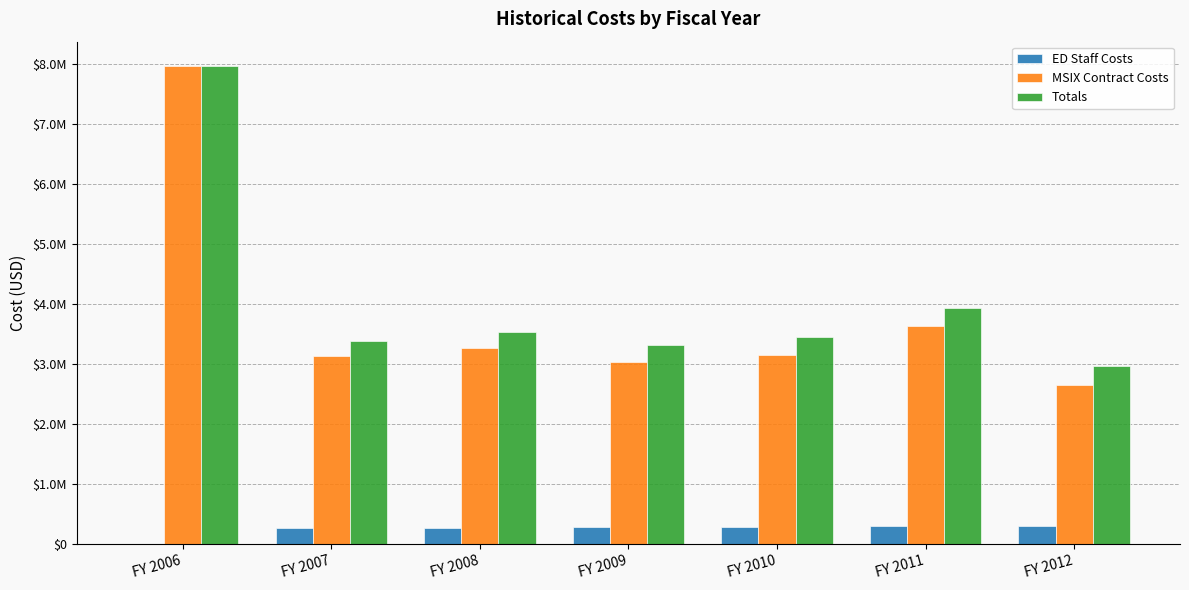

Which has a higher value, FY 2010 or FY 2009?

FY 2010